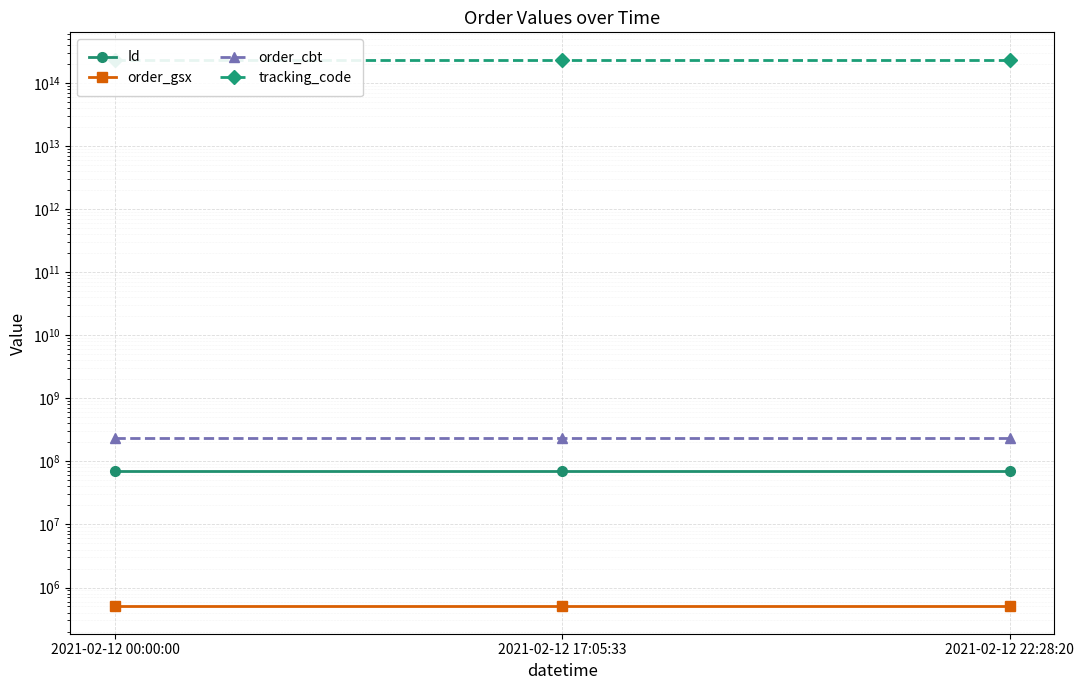

Reading left to right, list all the values displayed in this chart.

Id: 2021-02-12 00:00:00=69876521	2021-02-12 17:05:33=69876523	2021-02-12 22:28:20=69876522
order_gsx: 2021-02-12 00:00:00=501999	2021-02-12 17:05:33=501999	2021-02-12 22:28:20=501999
order_cbt: 2021-02-12 00:00:00=233148642	2021-02-12 17:05:33=233148642	2021-02-12 22:28:20=233148642
tracking_code: 2021-02-12 00:00:00=233148642502000	2021-02-12 17:05:33=233148642502000	2021-02-12 22:28:20=233148642502000